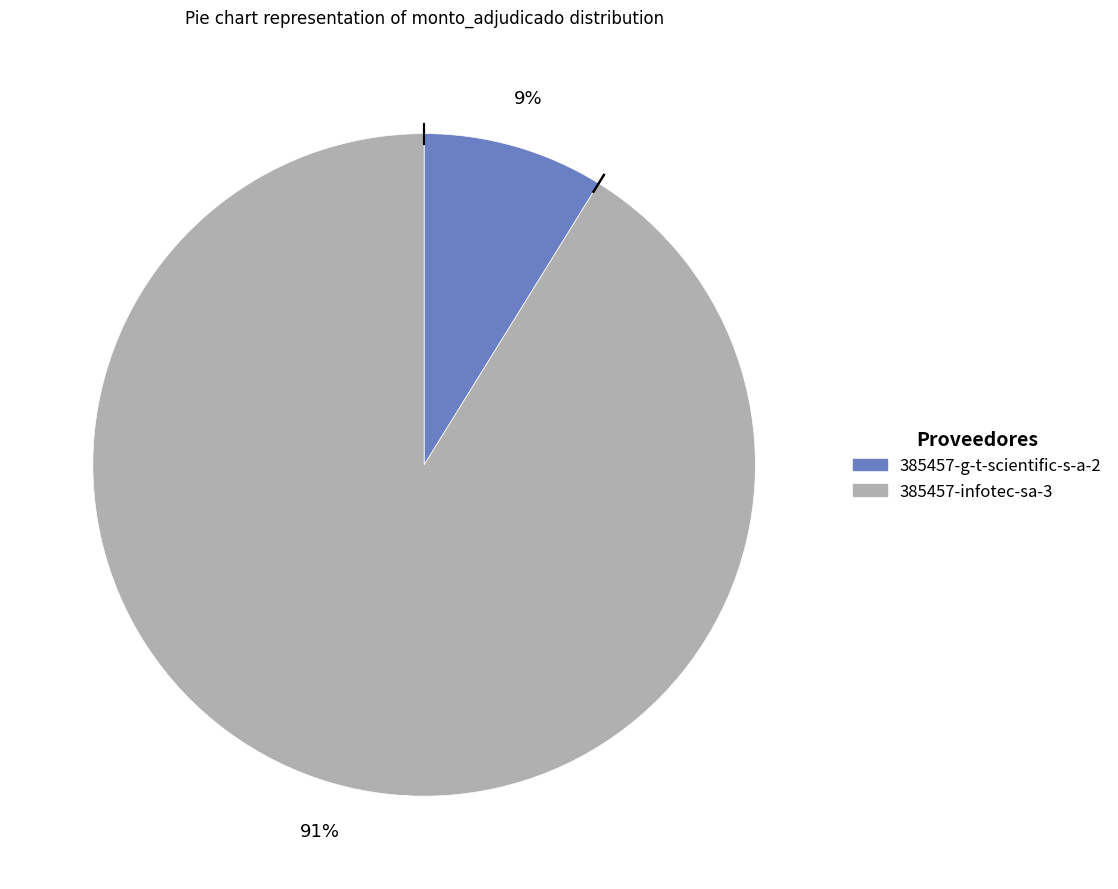

To the nearest percent, what is the average slice percentage?

50%